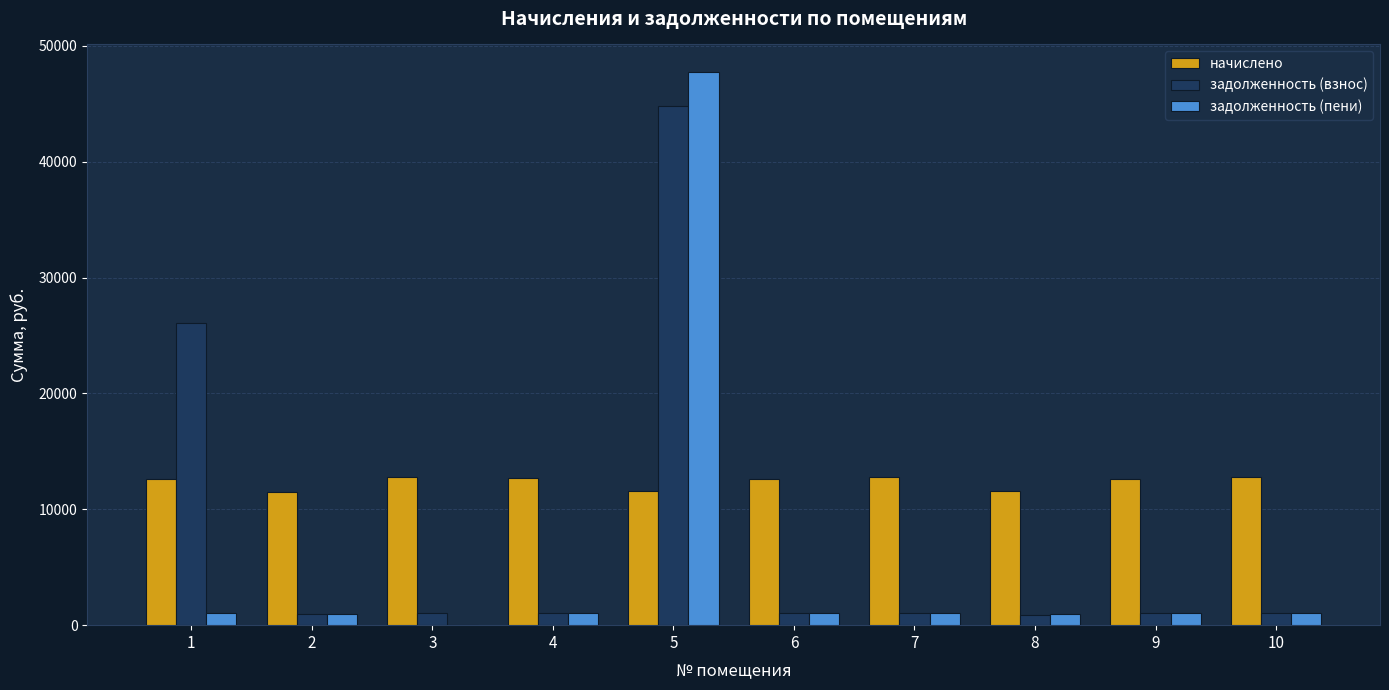

How many groups of bars are there?

10